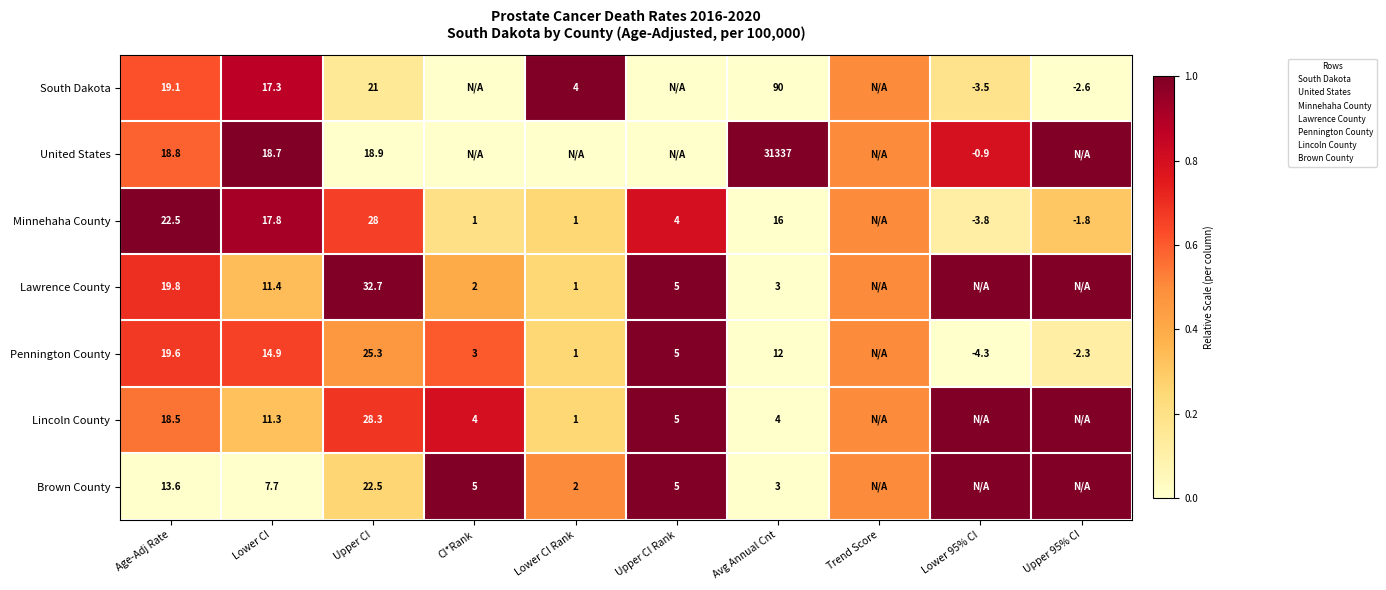

Where is Minnehaha County nearest to the value 0?

Avg Annual Cnt